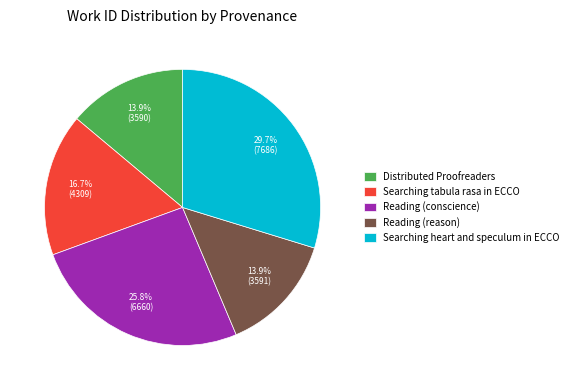

To the nearest percent, what is the average slice percentage?

20%